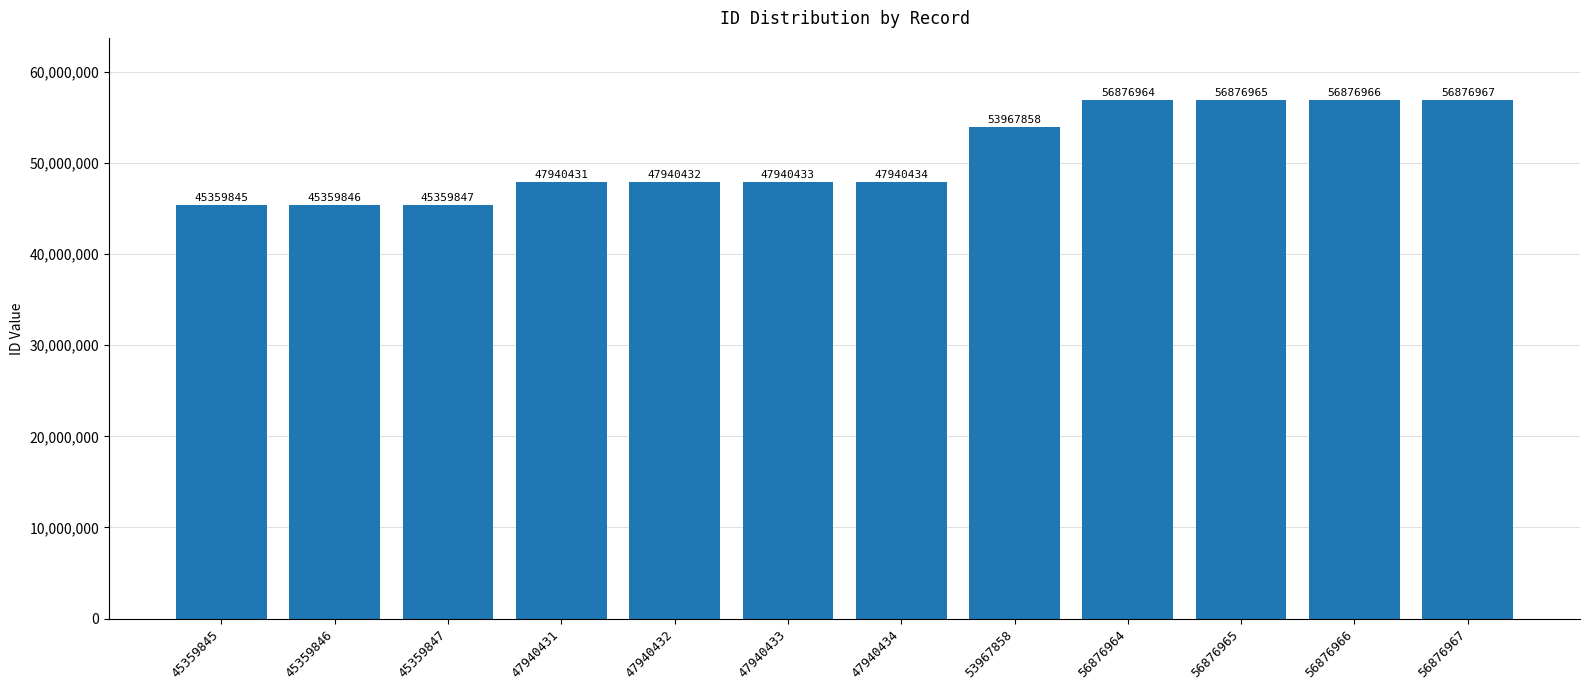

Approximately how many times larger is the value at 56876967 compared to 47940433?

1.2